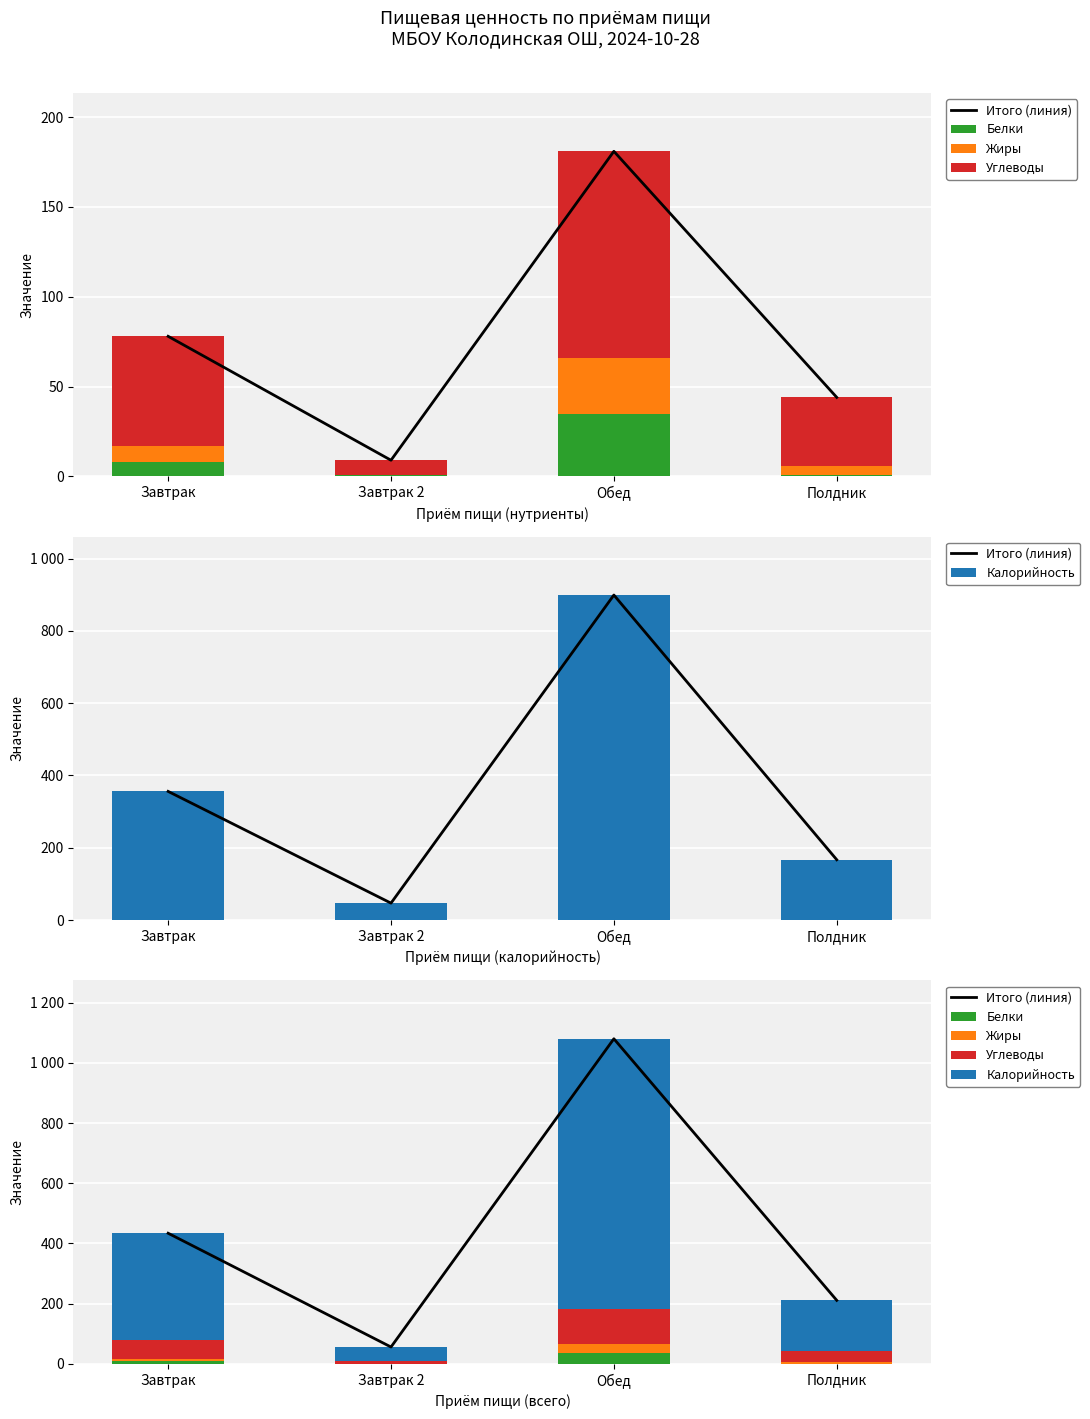

Reading left to right, what are all the values shown in this chart?

Итого (линия): Завтрак=434	Завтрак 2=56	Обед=1080	Полдник=211
Белки: Завтрак=8	Завтрак 2=1	Обед=35	Полдник=1
Жиры: Завтрак=9	Завтрак 2=0	Обед=31	Полдник=5
Углеводы: Завтрак=61	Завтрак 2=8	Обед=115	Полдник=38
Калорийность: Завтрак=356	Завтрак 2=47	Обед=899	Полдник=167